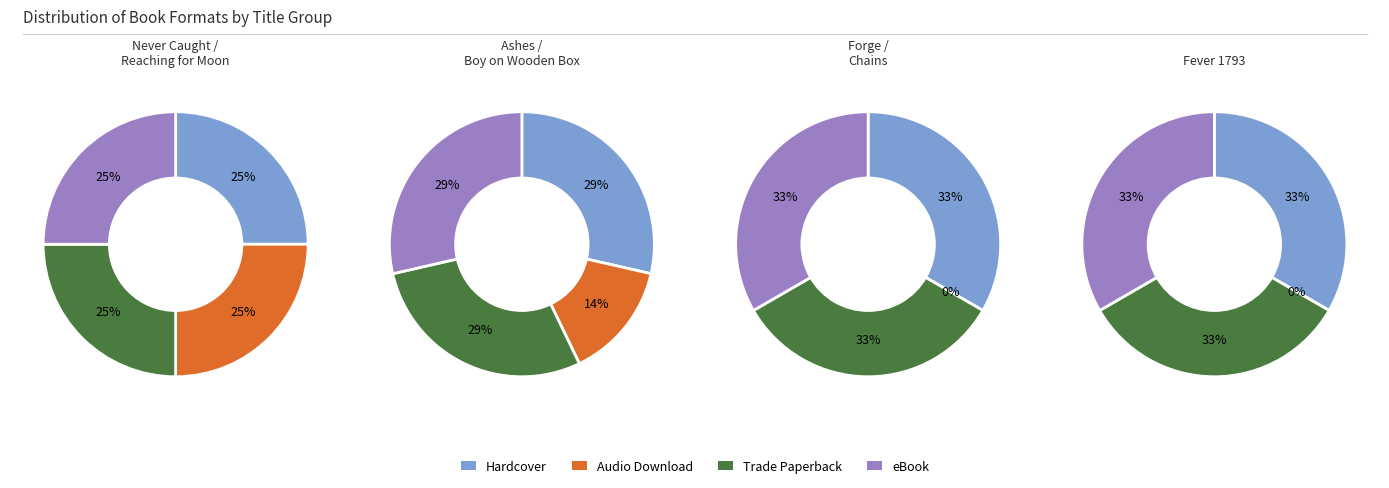

Which slice is the smallest?

Fever 1793